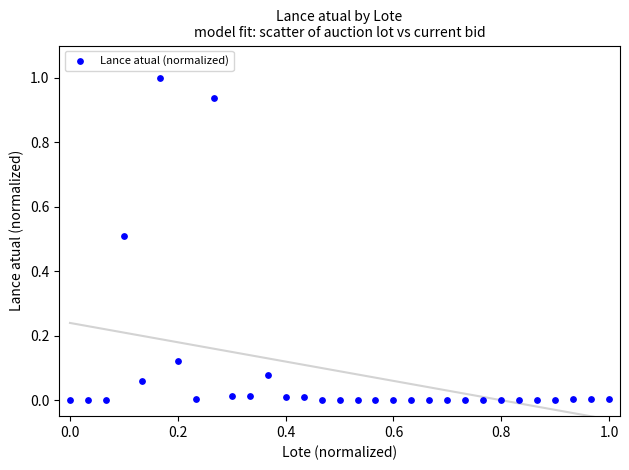

What is the range of X values (max minus min)?

1.0